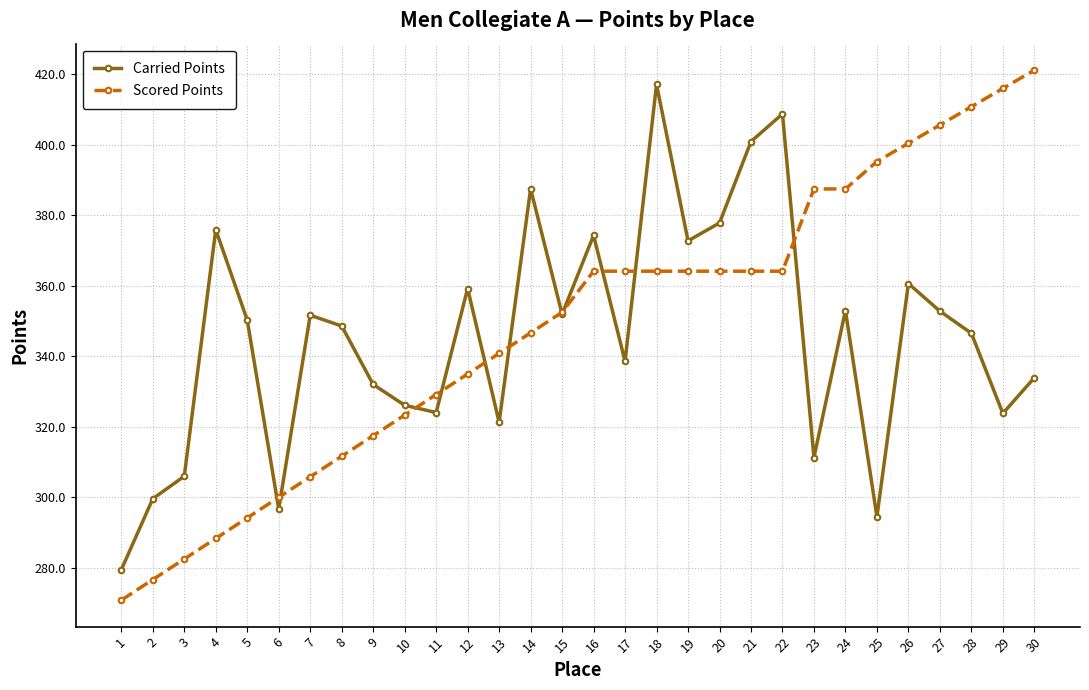

What is the value of the Carried Points point at the 2nd from the left?

299.5